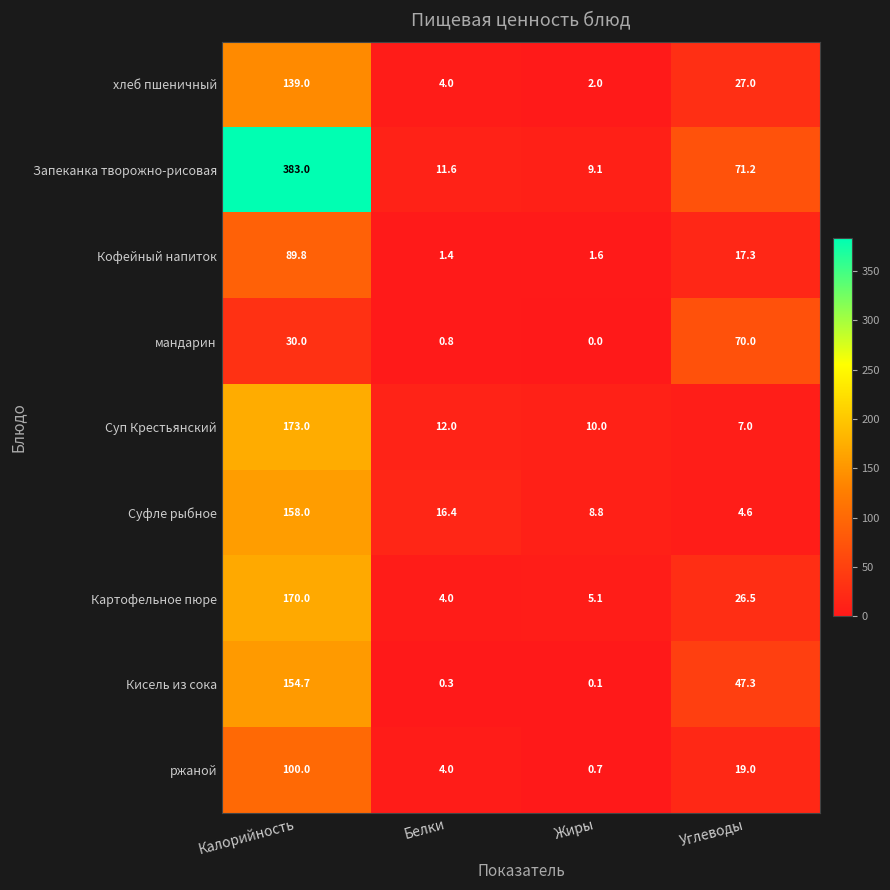

What value does the Запеканка творожно-рисовая series have at Белки?

11.6